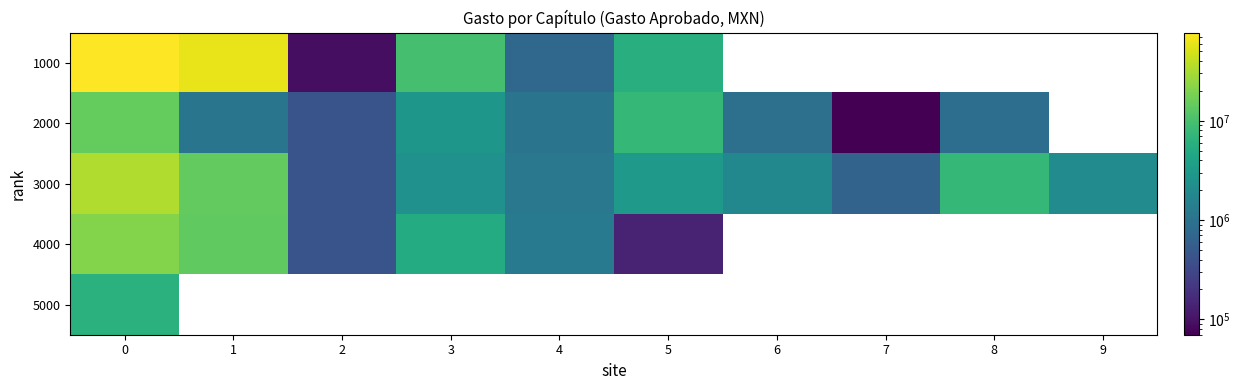

What is the difference between the maximum and minimum values in the 4000 series?

20901030.4